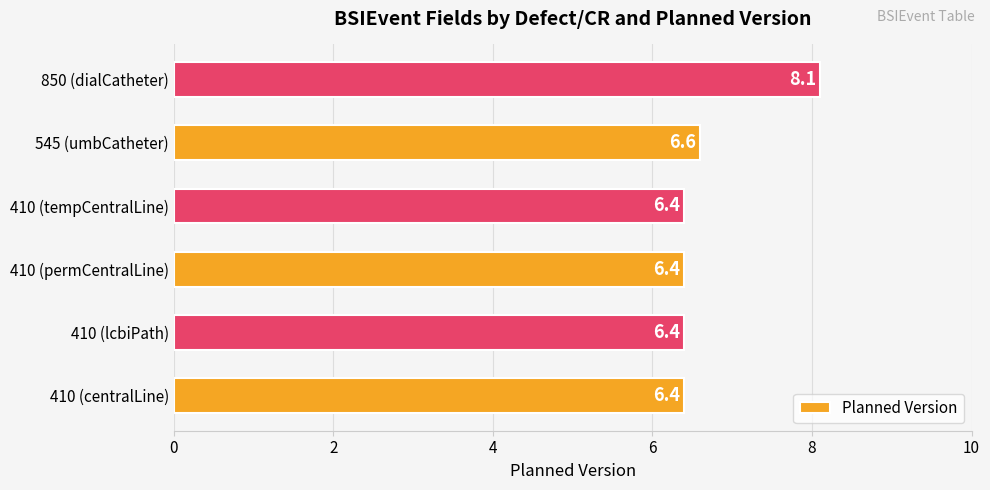

True or false: the data shows 8.1 at 850 (dialCatheter).

True